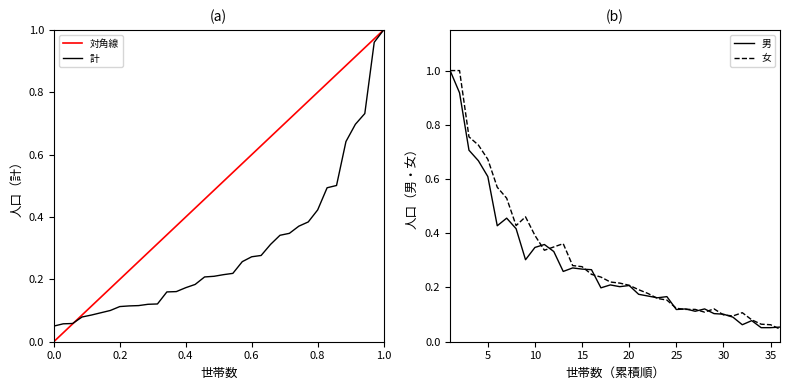

How many categories are shown in the chart?

36